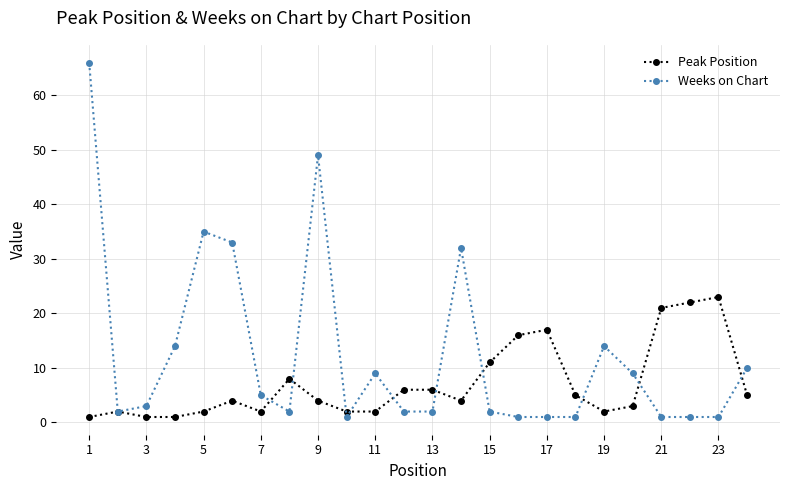

What are all the series names shown in the legend?

Peak Position, Weeks on Chart